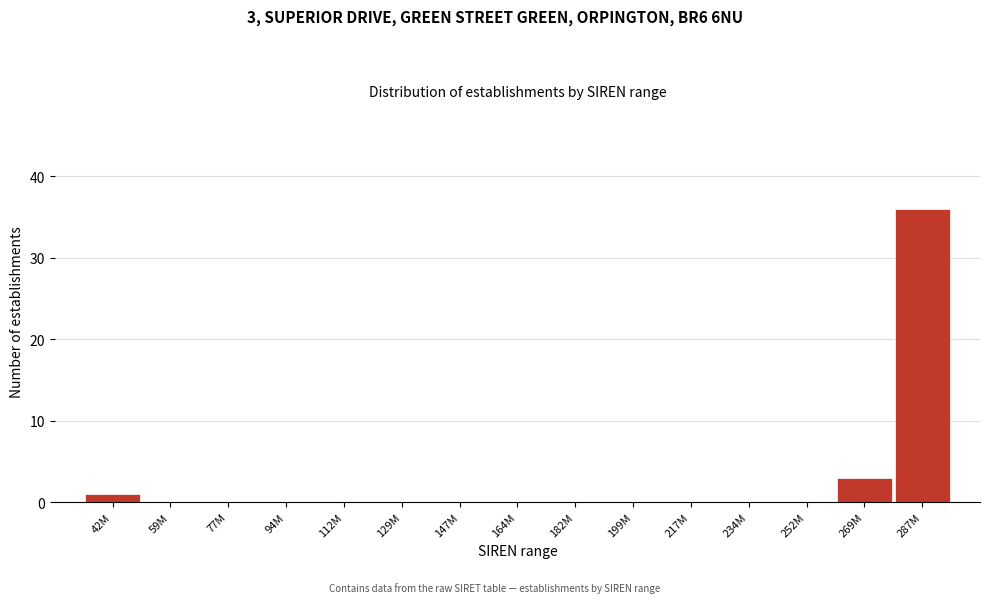

Reading left to right, list all the values displayed in this chart.

42M=1	59M=0	77M=0	94M=0	112M=0	129M=0	147M=0	164M=0	182M=0	199M=0	217M=0	234M=0	252M=0	269M=3	287M=36